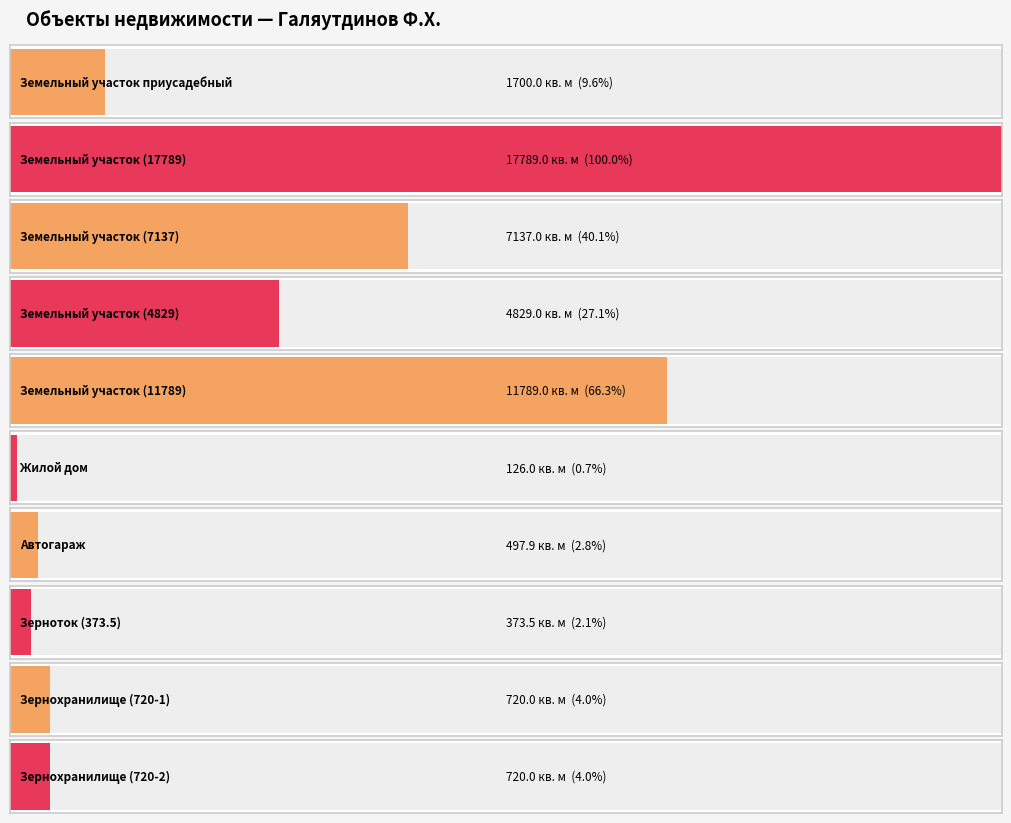

What position from the left is Земельный участок приусадебный?

1